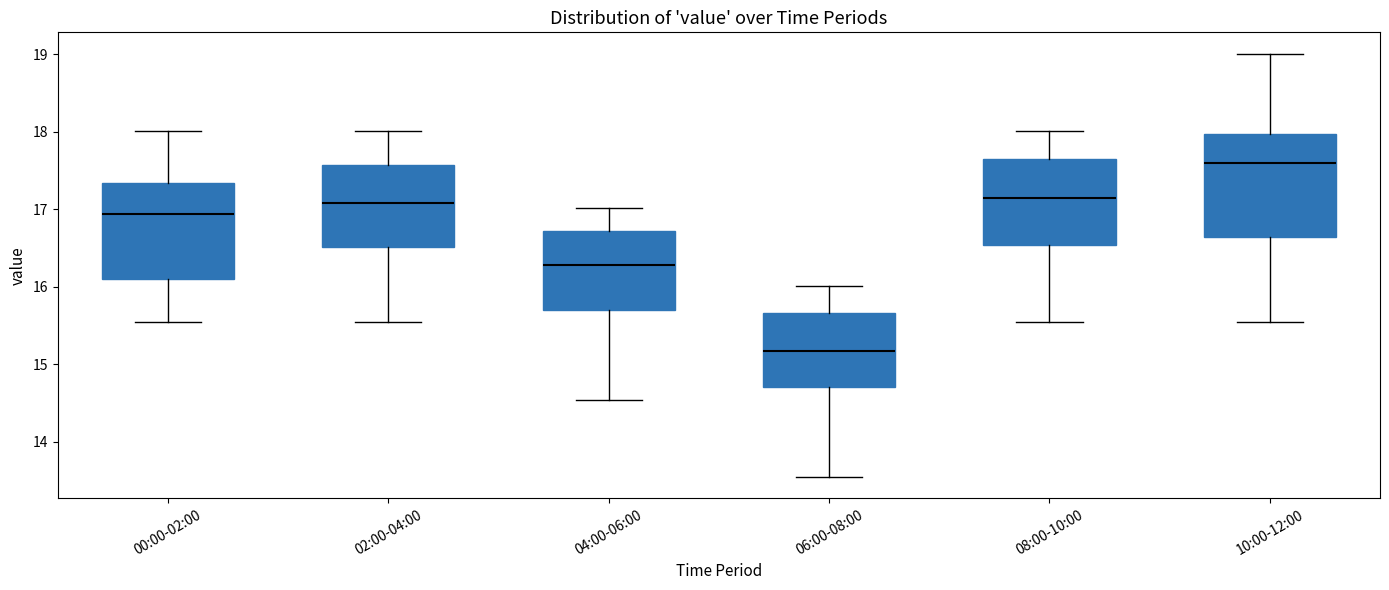

Reading left to right, transcribe this box plot: for each box, give where its median line is, the range the box spans, and where its two whiskers end, as read against the y-axis. The values are not printed on the chart, so give them approximately, as read against the axis.

00:00-02:00: median 16.9, box 16.1 to 17.3, whiskers 15.5 to 18.0
02:00-04:00: median 17.1, box 16.5 to 17.6, whiskers 15.5 to 18.0
04:00-06:00: median 16.3, box 15.7 to 16.7, whiskers 14.5 to 17.0
06:00-08:00: median 15.2, box 14.7 to 15.7, whiskers 13.5 to 16.0
08:00-10:00: median 17.1, box 16.5 to 17.7, whiskers 15.5 to 18.0
10:00-12:00: median 17.6, box 16.6 to 18.0, whiskers 15.5 to 19.0